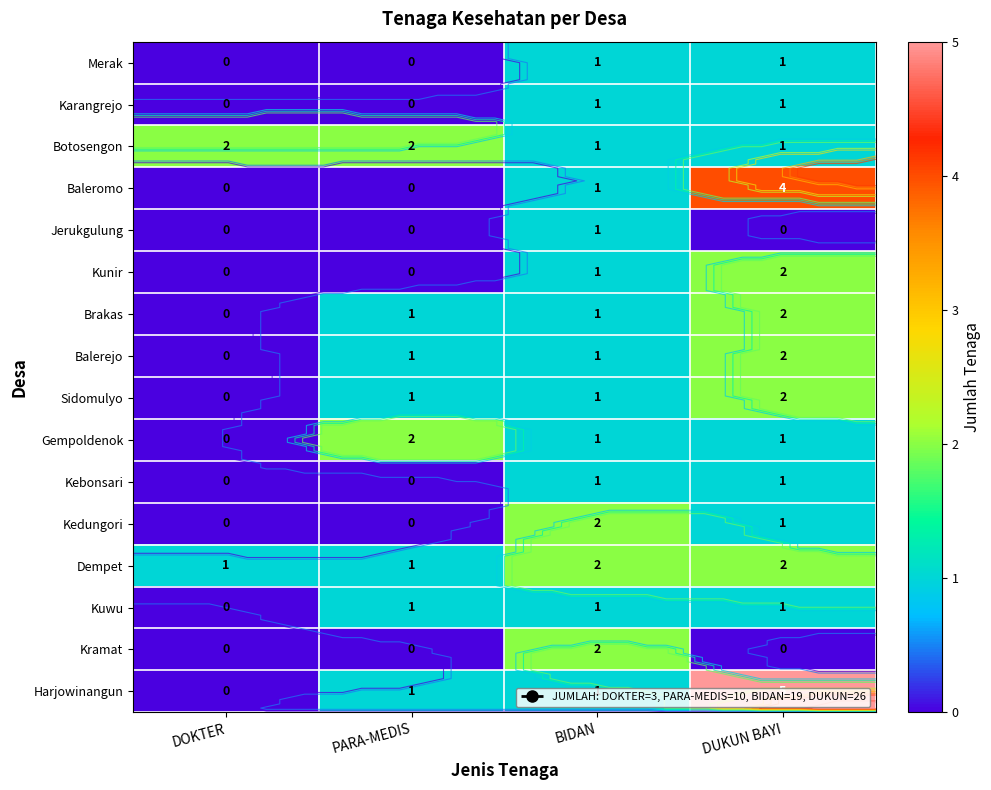

What is the difference between the Baleromo values at DOKTER and BIDAN?

1